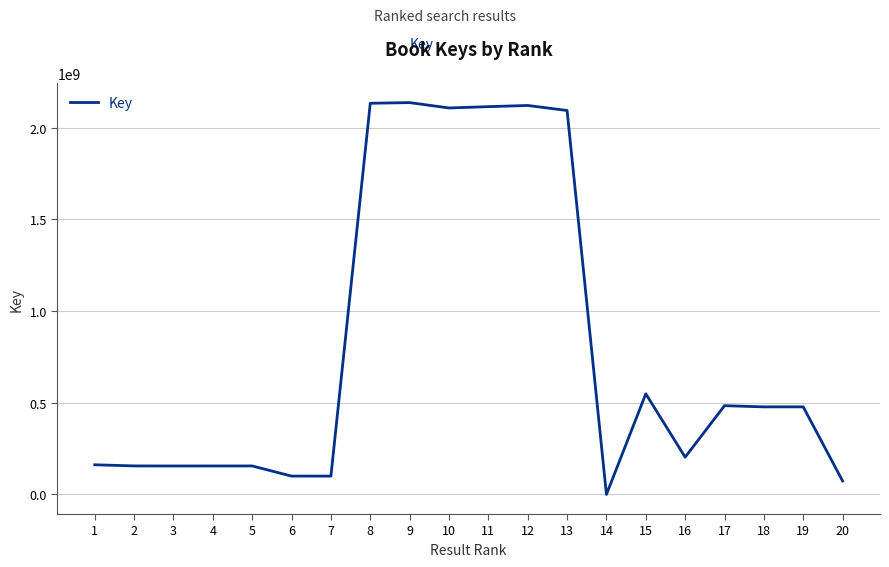

What is the average value?

797630550